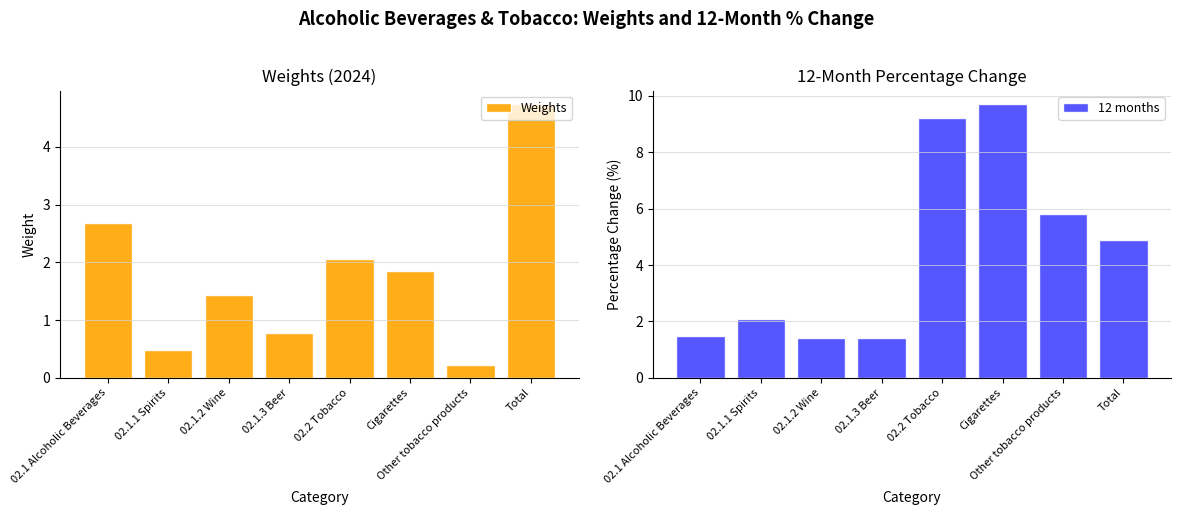

The Weights series shows 0.3 at Other tobacco products. True or false?

False